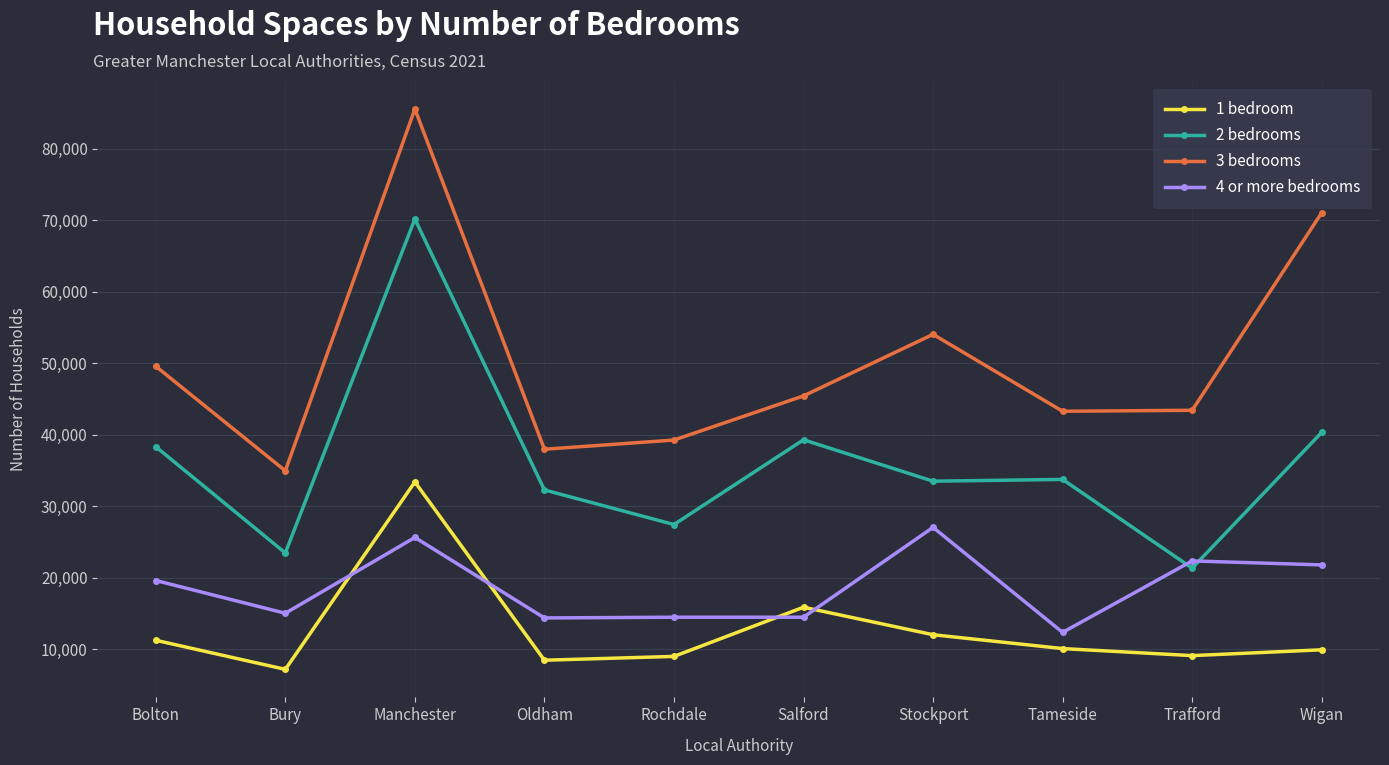

Which category has the highest value in the 2 bedrooms series?

Manchester